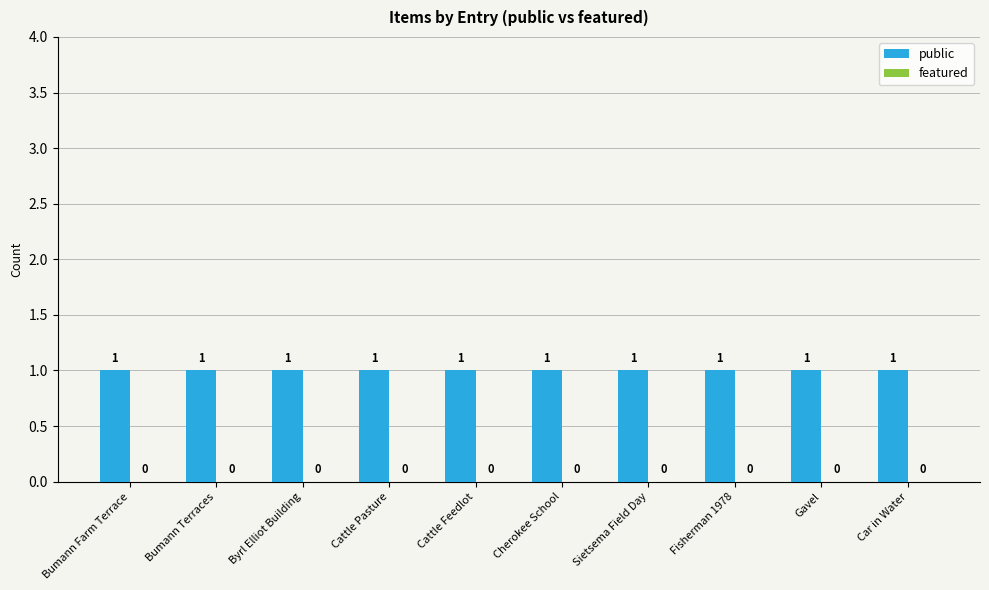

What is the greatest value displayed?

1